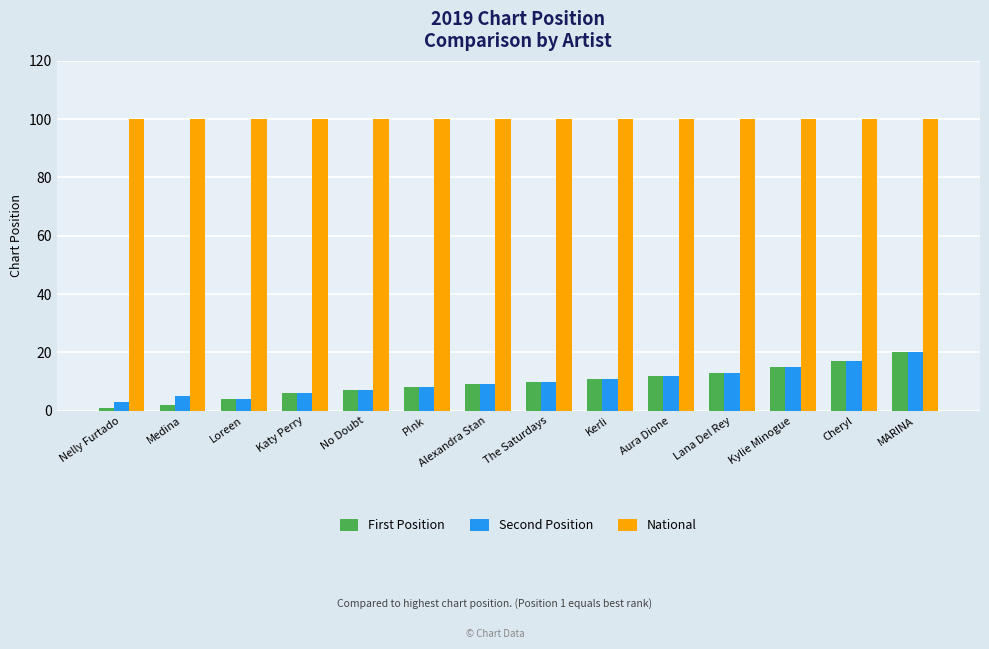

Is the value of Second Position at Lana Del Rey greater than the value of National at Medina?

No